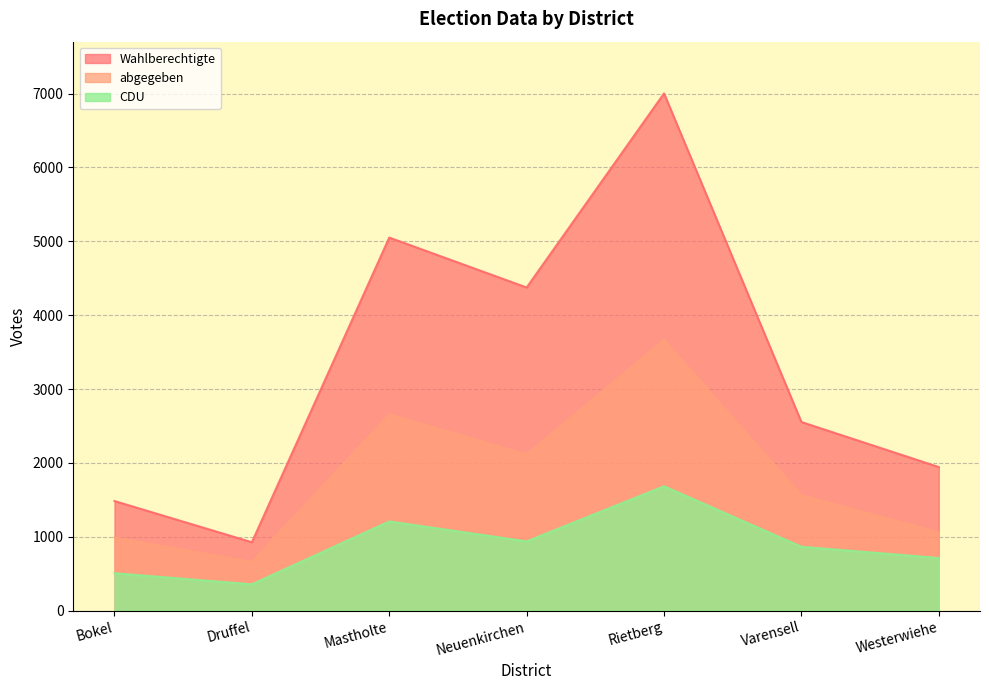

Reading left to right, transcribe all the data shown in this chart.

Wahlberechtigte: 1484	926	5051	4375	7003	2554	1944
abgegeben: 990	660	2656	2115	3664	1561	1060
CDU: 507	357	1208	938	1684	865	713